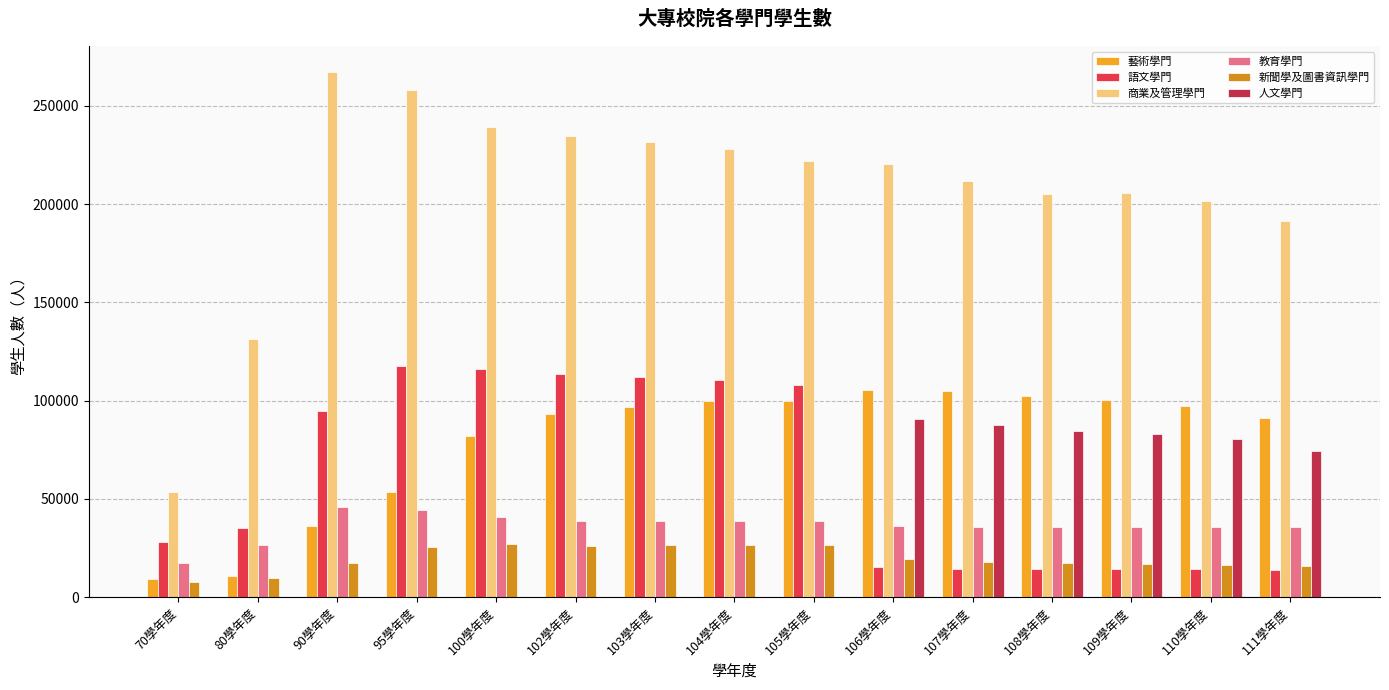

Is the value of 語文學門 at 111學年度 greater than the value of 人文學門 at 104學年度?

Yes